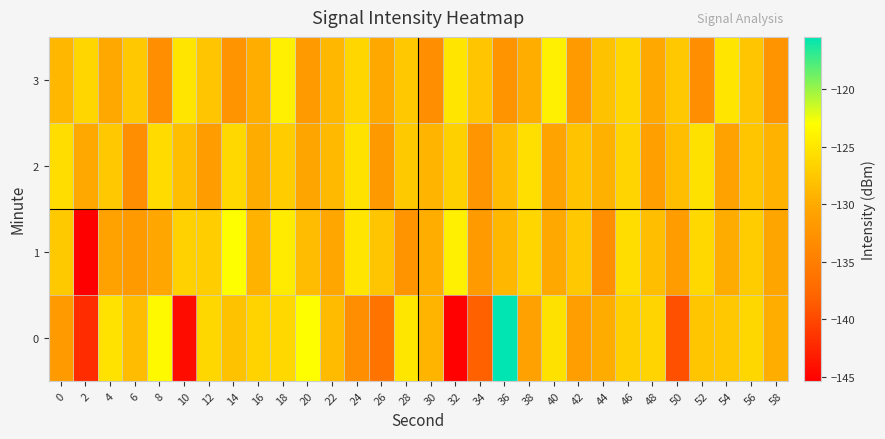

Reading left to right, transcribe all the data shown in this chart.

0: 0=-131.6	2=-142.0	4=-125.4	6=-128.5	8=-123.5	10=-144.3	12=-126.3	14=-128.1	16=-126.6	18=-126.2	20=-123.0	22=-128.6	24=-133.1	26=-136.2	28=-124.9	30=-129.0	32=-145.1	34=-138.3	36=-115.5	38=-130.9	40=-125.5	42=-131.2	44=-129.9	46=-126.9	48=-126.5	50=-139.5	52=-127.7	54=-127.6	56=-126.2	58=-129.7
1: 0=-127.4	2=-145.4	4=-130.9	6=-131.6	8=-130.3	10=-126.7	12=-127.1	14=-123.0	16=-129.3	18=-124.7	20=-128.5	22=-130.2	24=-125.1	26=-127.8	28=-132.4	30=-129.6	32=-124.3	34=-131.7	36=-128.9	38=-126.4	40=-130.1	42=-127.6	44=-133.2	46=-125.8	48=-128.3	50=-131.4	52=-126.1	54=-129.9	56=-127.2	58=-130.5
2: 0=-125.8	2=-130.1	4=-127.6	6=-133.2	8=-125.9	10=-128.3	12=-131.4	14=-126.1	16=-129.9	18=-127.2	20=-130.5	22=-128.7	24=-125.3	26=-131.9	28=-127.4	30=-129.1	32=-126.8	34=-132.3	36=-128.5	38=-125.6	40=-130.7	42=-127.9	44=-129.4	46=-126.5	48=-131.1	50=-128.2	52=-125.4	54=-130.8	56=-127.7	58=-129.3
3: 0=-128.9	2=-126.4	4=-130.1	6=-127.6	8=-133.2	10=-125.1	12=-127.8	14=-132.4	16=-129.6	18=-124.3	20=-131.7	22=-128.9	24=-126.4	26=-130.1	28=-127.6	30=-133.2	32=-125.1	34=-127.8	36=-132.4	38=-129.6	40=-124.3	42=-131.7	44=-128.0	46=-126.4	48=-130.1	50=-127.6	52=-133.2	54=-125.1	56=-127.8	58=-132.4